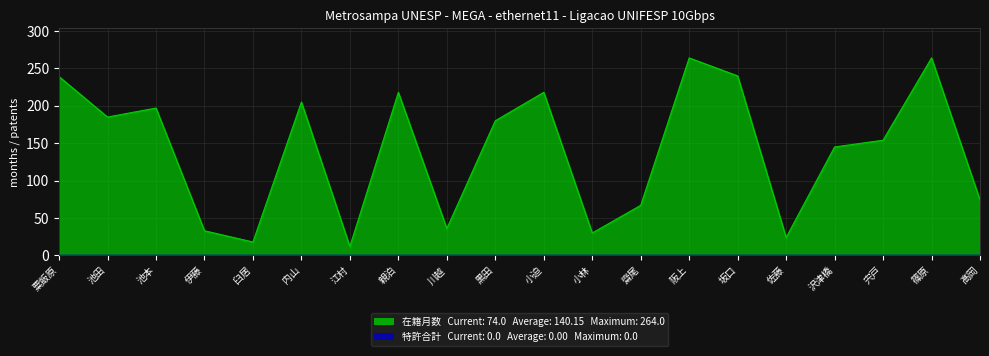

What is the label of the 14th point from the right?

江村